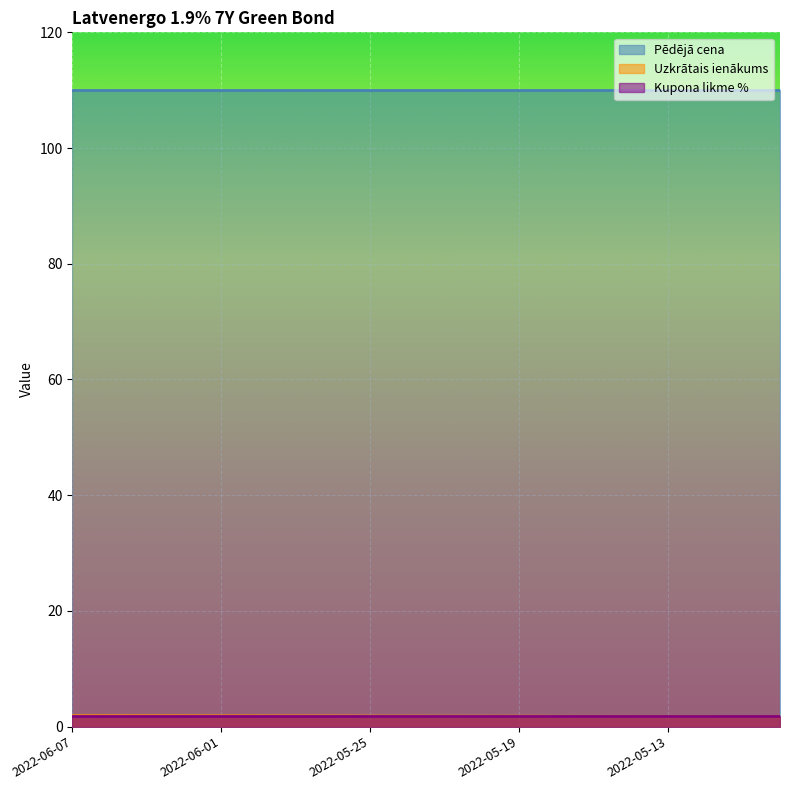

At which label does Kupona likme % reach its peak?

2022-06-07